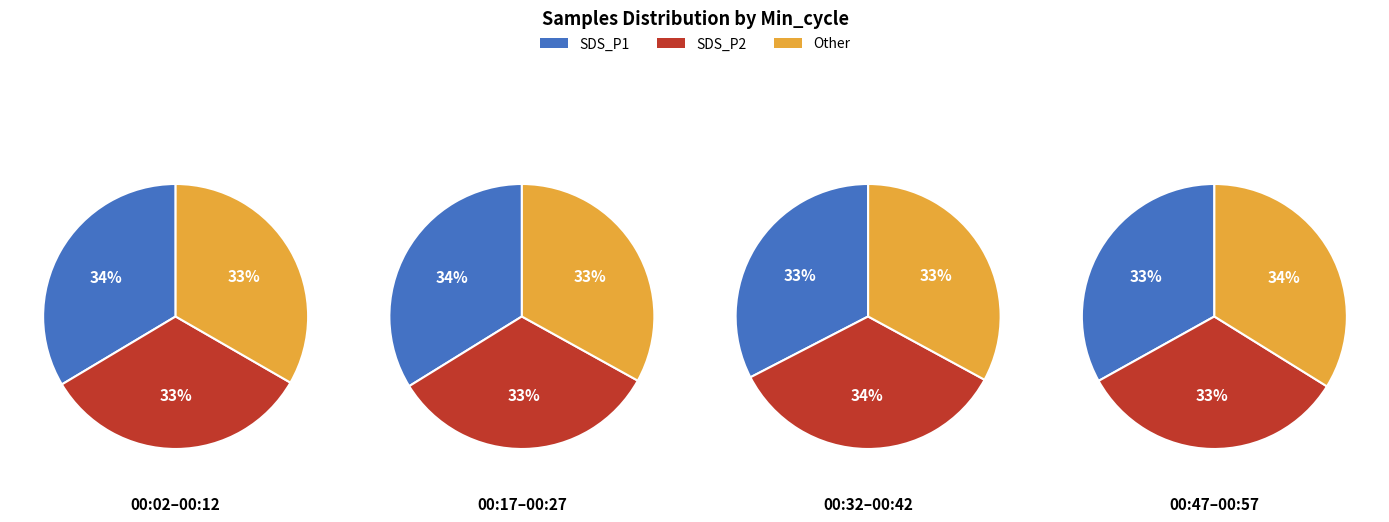

Is there any slice that represents more than half of the pie?

No